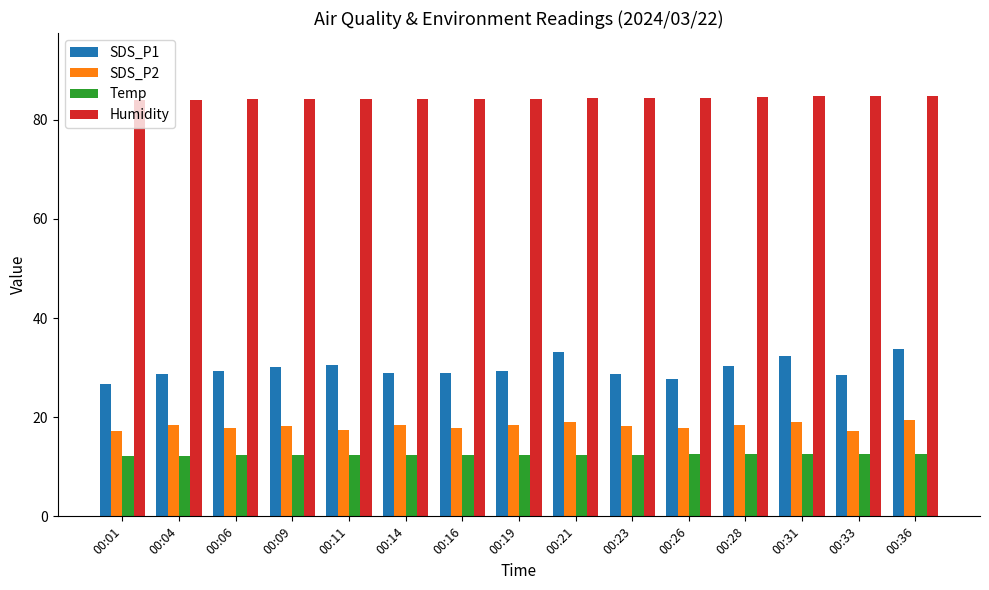

The Temp series shows 12.4 at 00:23. True or false?

True